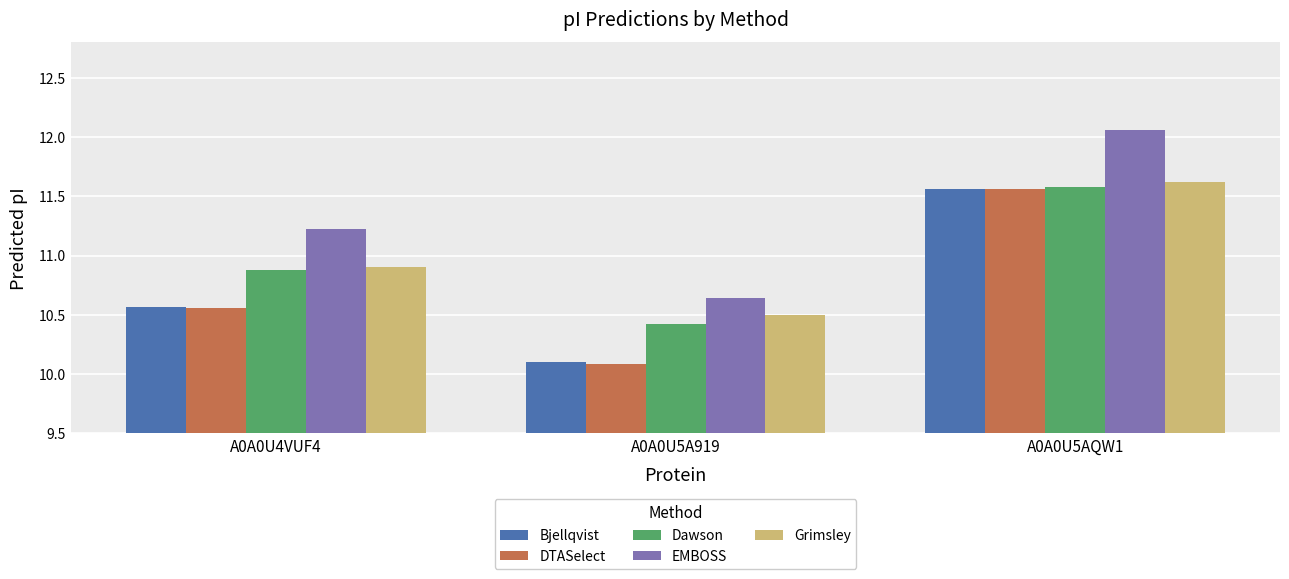

Is it true that DTASelect equals 3.2 at A0A0U5AQW1?

False